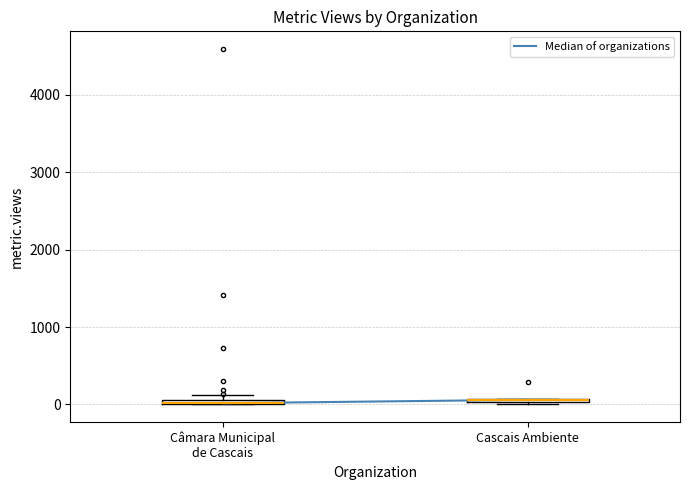

Where is the upper edge of the box for Câmara Municipal de Cascais on the y-axis? The values are not printed on the chart, so give them approximately, as read against the axis.

100